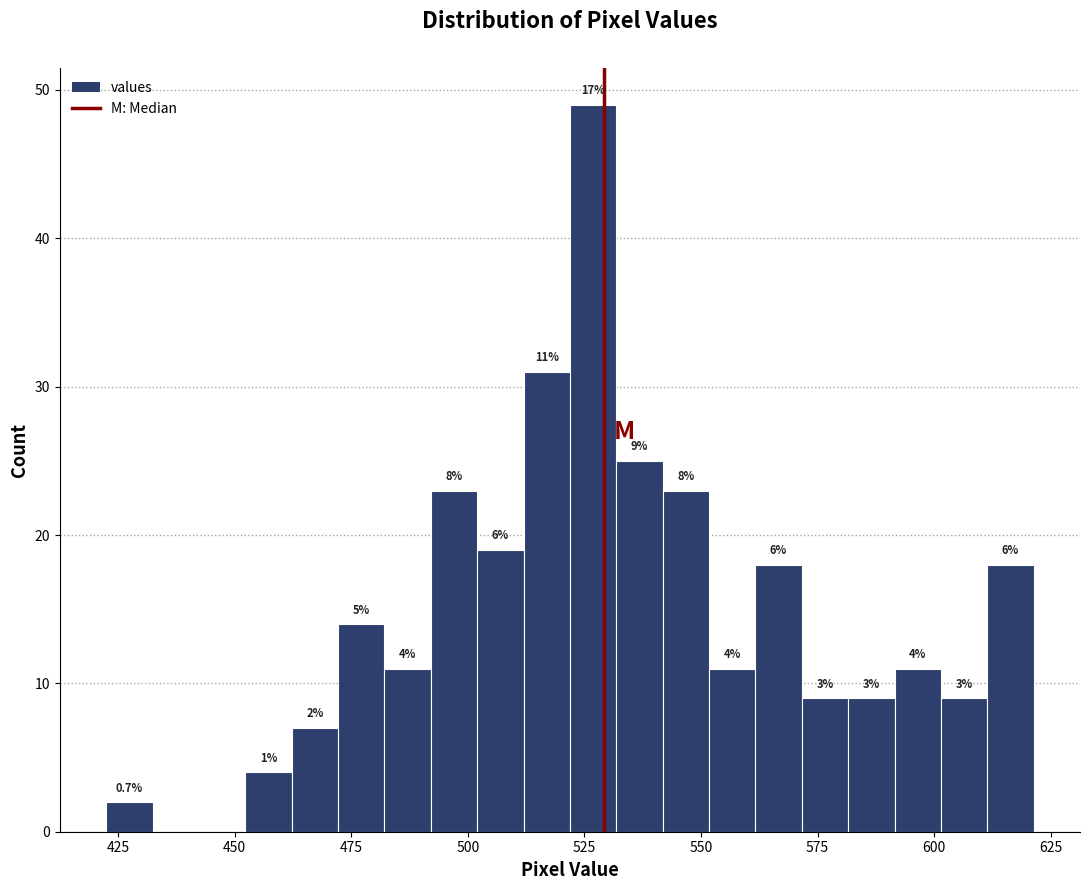

Around what value on the x-axis is the tallest bar? Give the approximate position of its centre, as read against the axis.

525